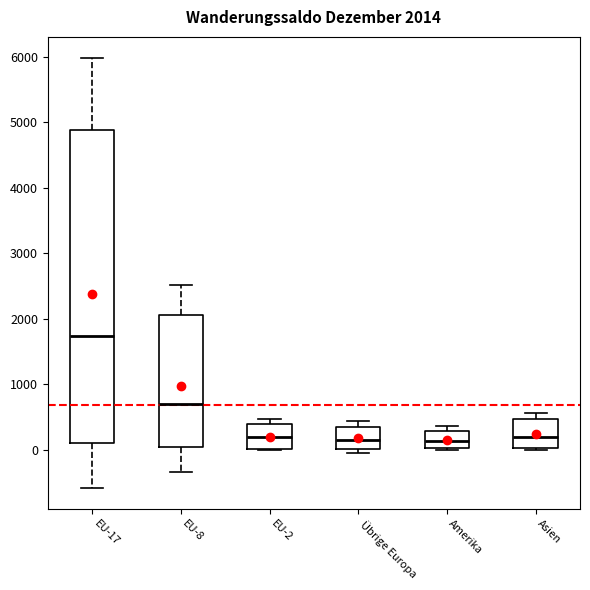

Which box is the tallest, from its lower edge to its upper edge?

EU-17